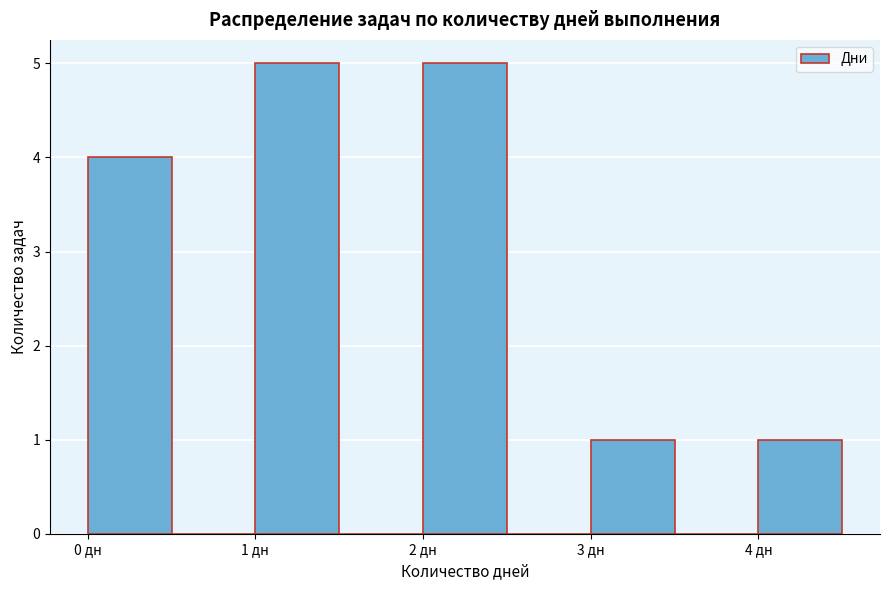

Reading left to right, transcribe this chart: for each bar, give the range it covers on the x-axis and its height. The values are not printed on the chart, so give them approximately, as read against the axis.

0.0 to 0.5: 4
0.5 to 1.0: 0
1.0 to 1.5: 5
1.5 to 2.0: 0
2.0 to 2.5: 5
2.5 to 3.0: 0
3.0 to 3.5: 1
3.5 to 4.0: 0
4.0 to 4.5: 1